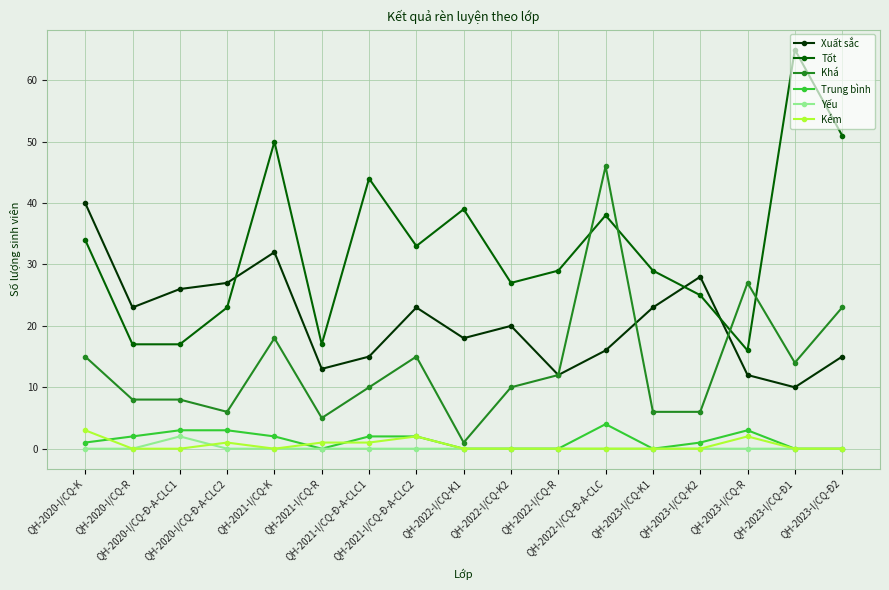

Which series has the largest total across all categories?

Tốt